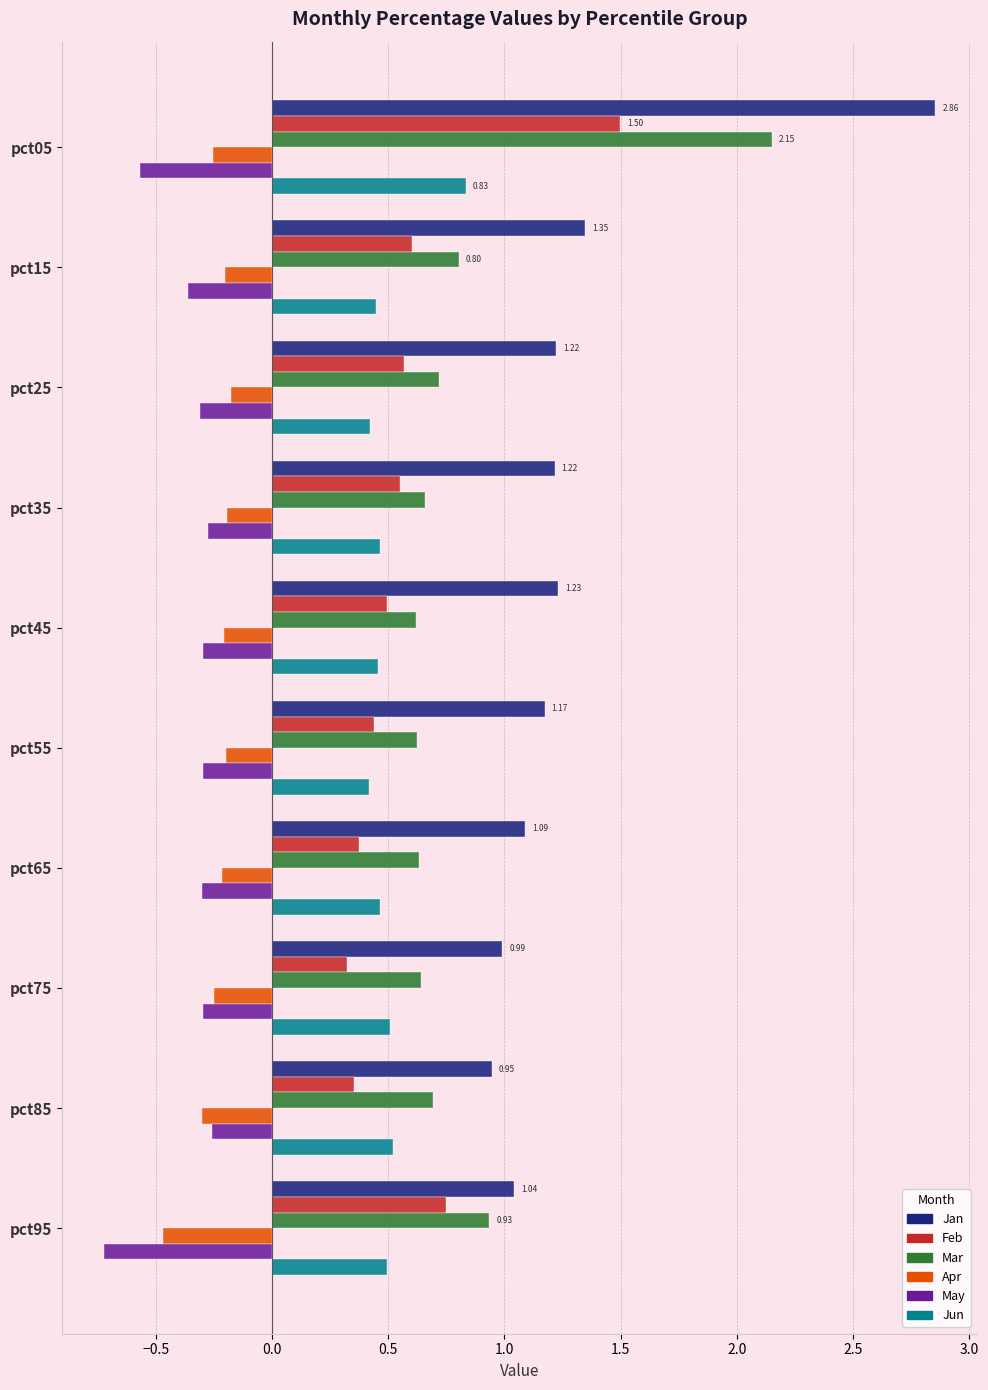

What is the difference between the maximum and second lowest values in the Mar series?

1.5